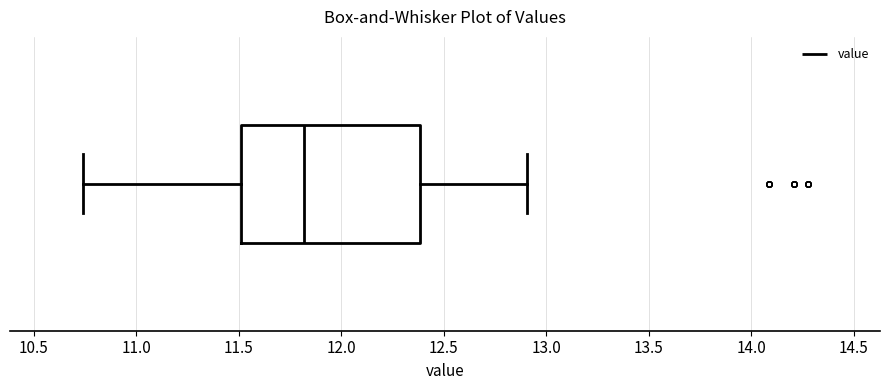

Where does the right whisker of the box end on the x-axis? The values are not printed on the chart, so give them approximately, as read against the axis.

12.90